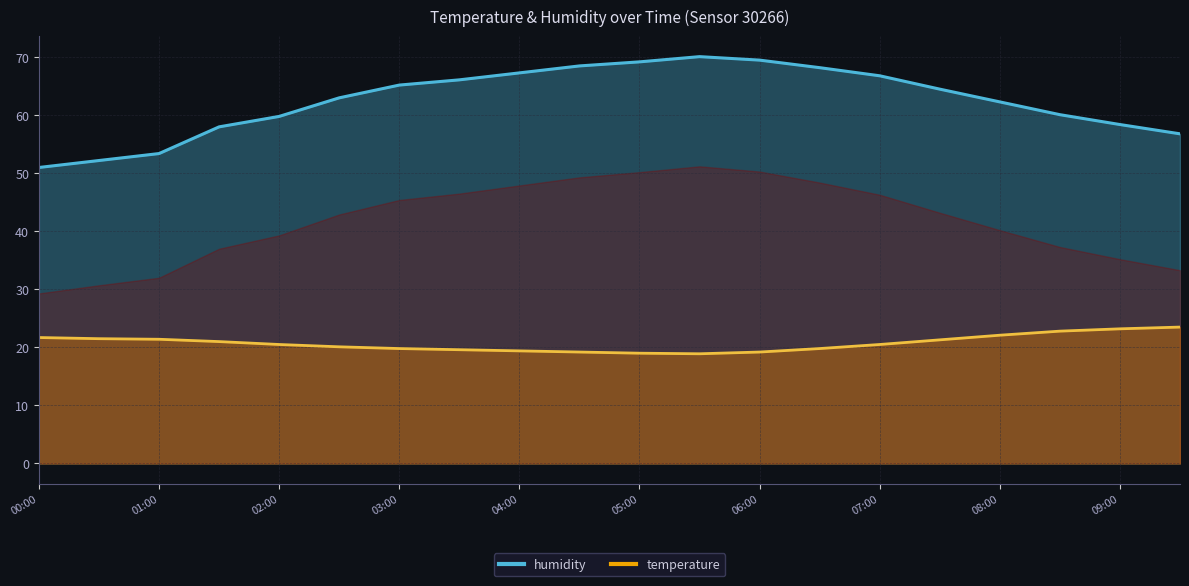

What value does the temperature series have at 07:30?

21.3